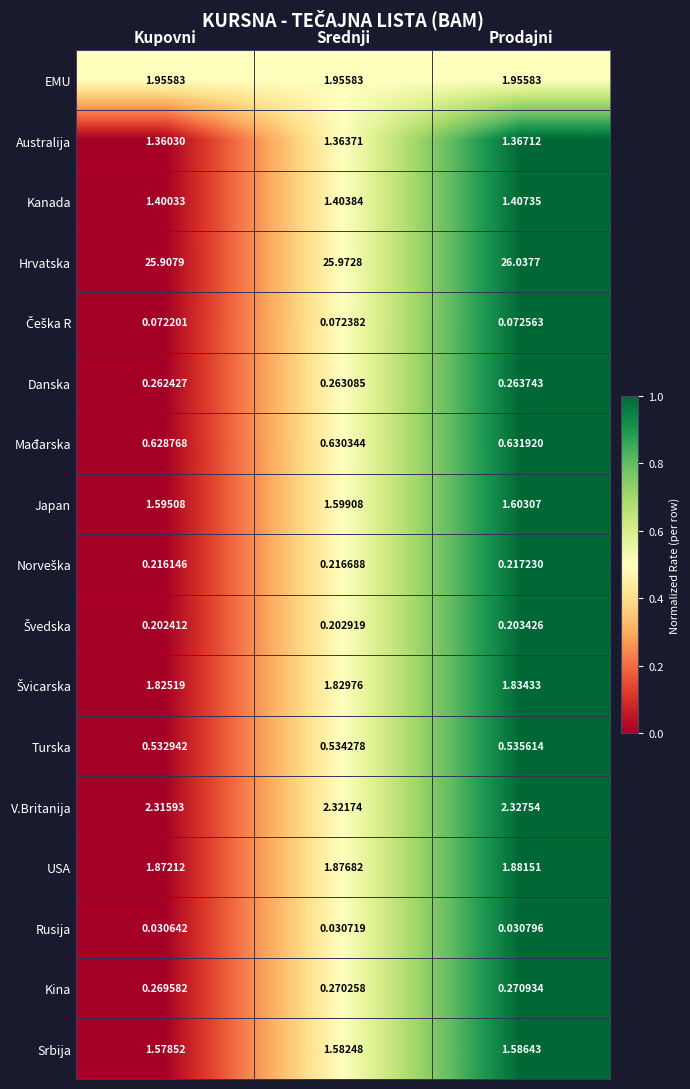

Where is Australija nearest to the value 1?

Kupovni